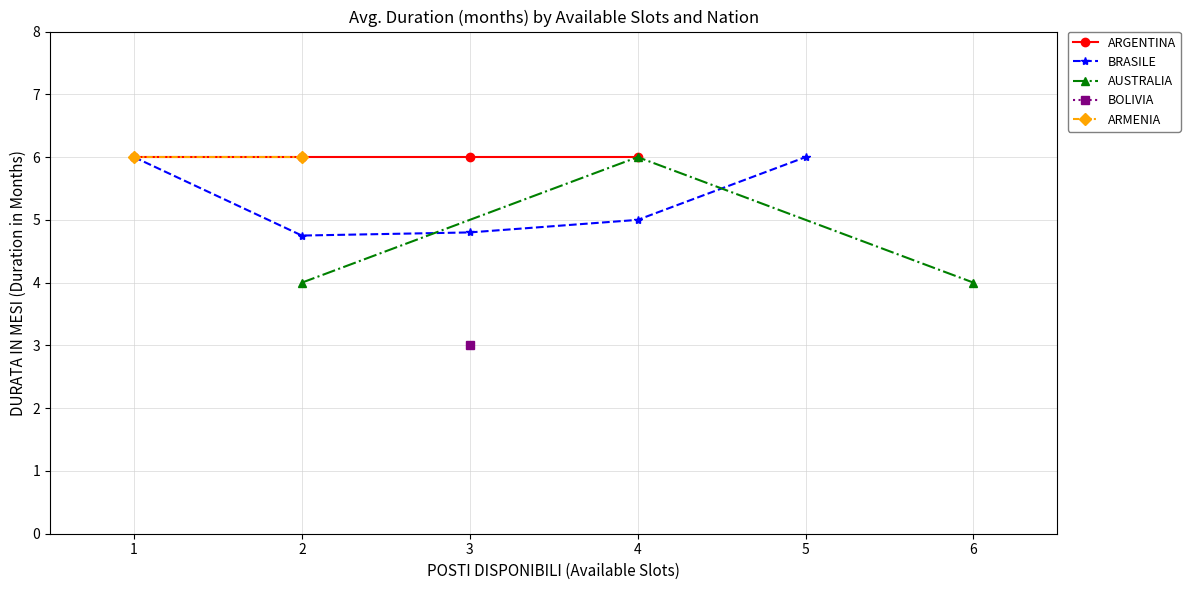

True or false: BRASILE has a value of 2 at 4.

False